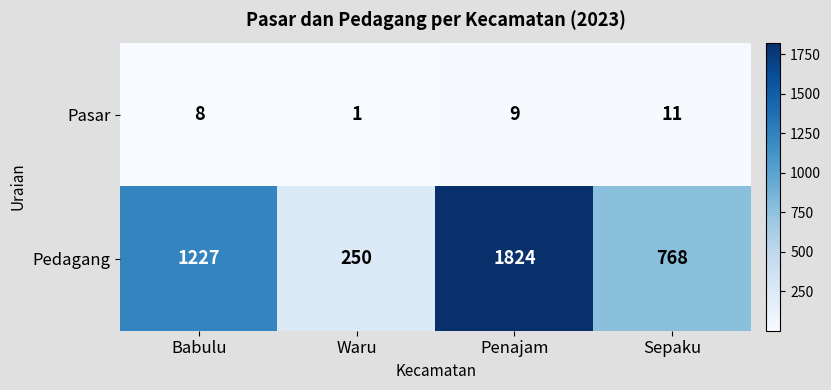

True or false: Pasar has a value of 9 at Penajam.

True